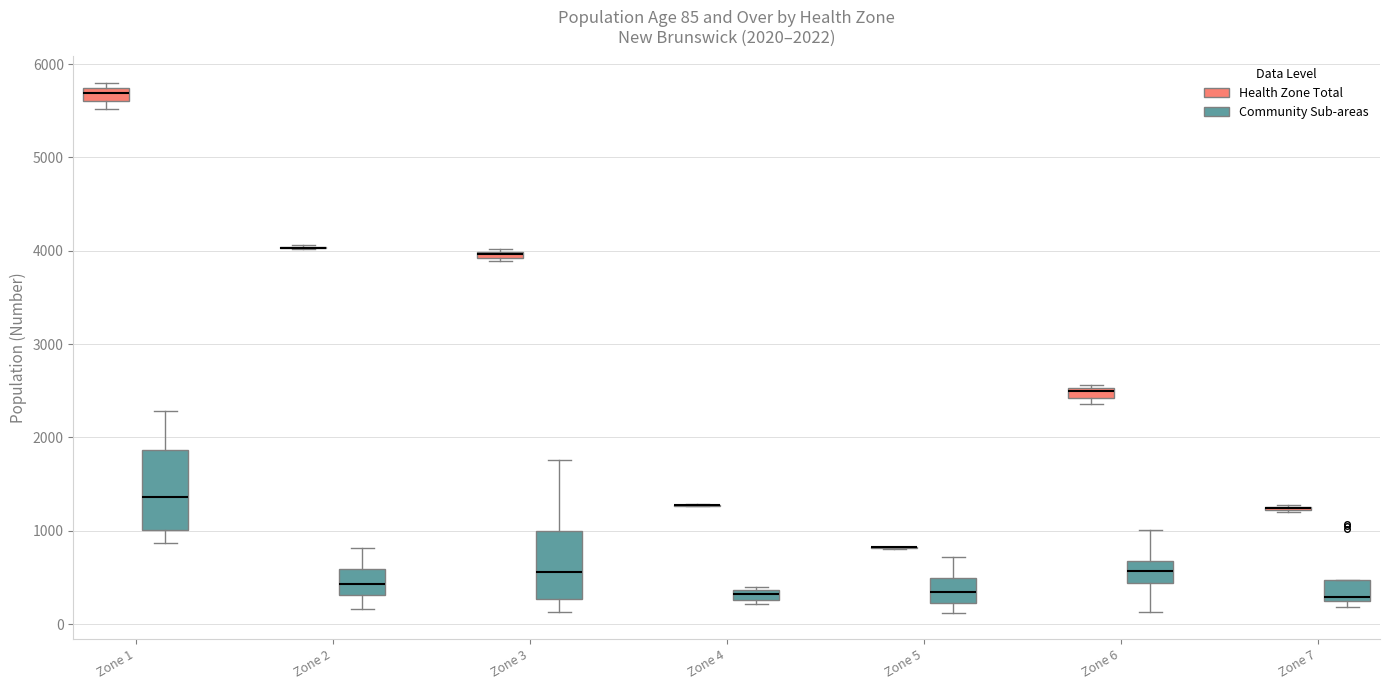

Comparing the boxes themselves (not the whiskers), which one is the tallest?

Zone 1 (Community Sub-areas)